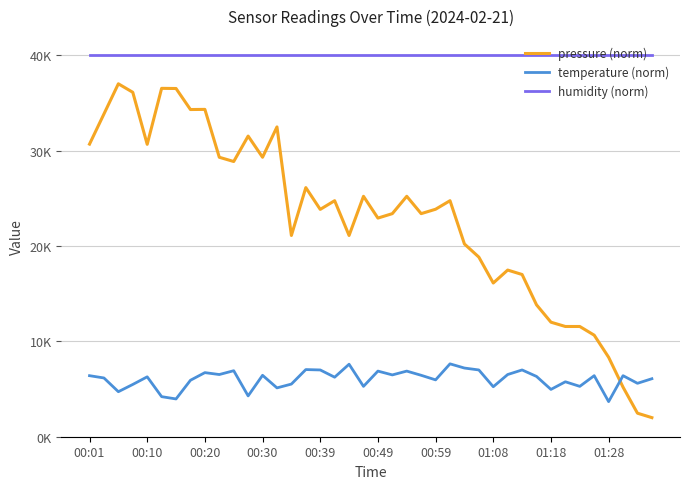

At how many categories does at least one series exceed 37701?

40